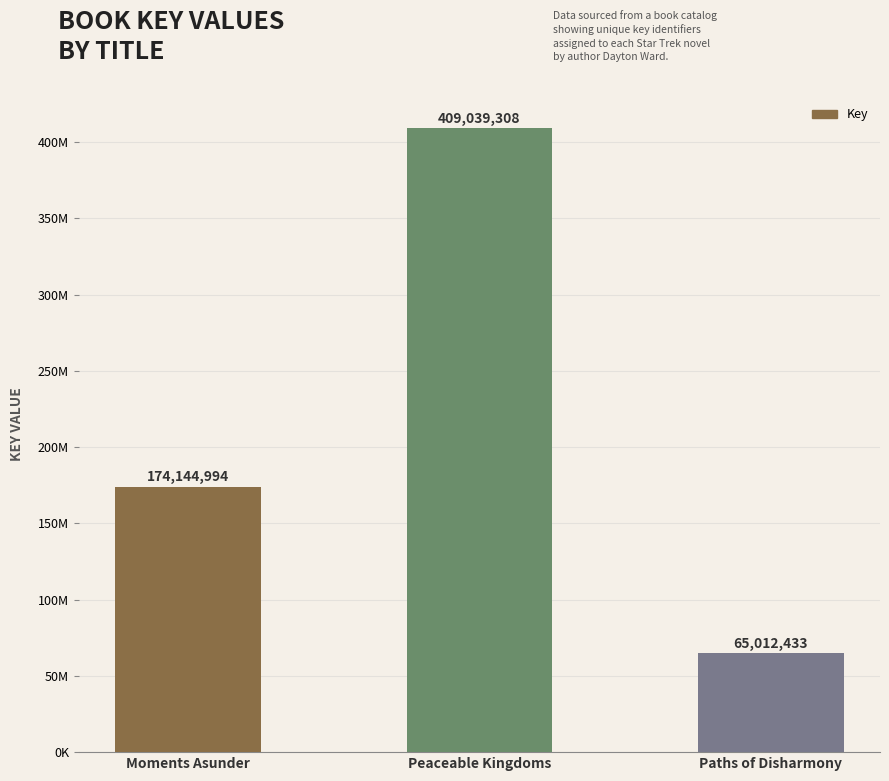

Read the value at Paths of Disharmony.

65012433